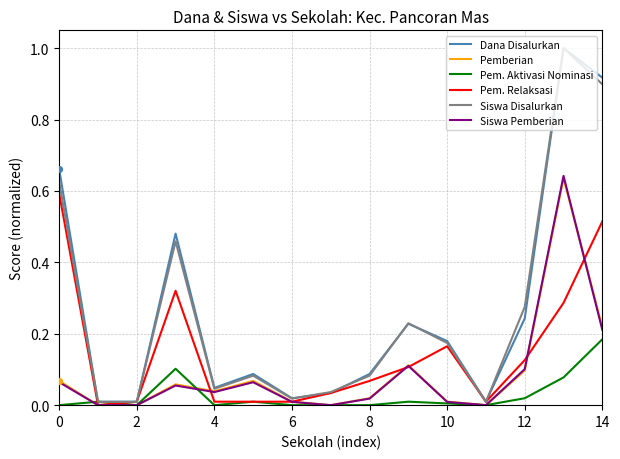

Which series has the widest spread of values?

Siswa Disalurkan